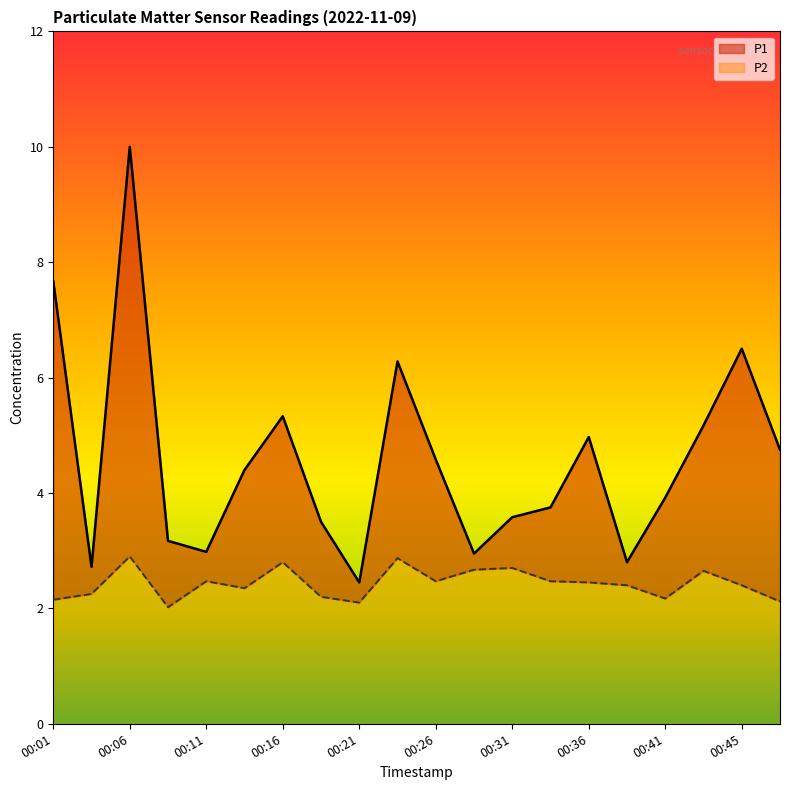

List the labels in order of P2 value, largest first.

00:06, 00:23, 00:16, 00:31, 00:28, 00:43, 00:11, 00:26, 00:33, 00:36, 00:38, 00:45, 00:13, 00:03, 00:18, 00:41, 00:01, 00:48, 00:21, 00:08